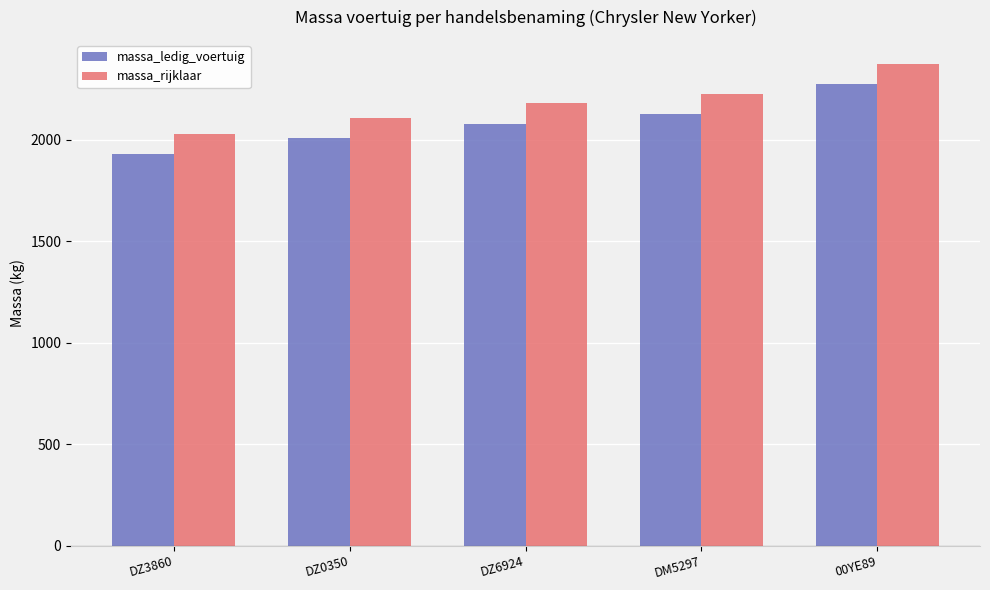

At which label does massa_ledig_voertuig reach its peak?

00YE89